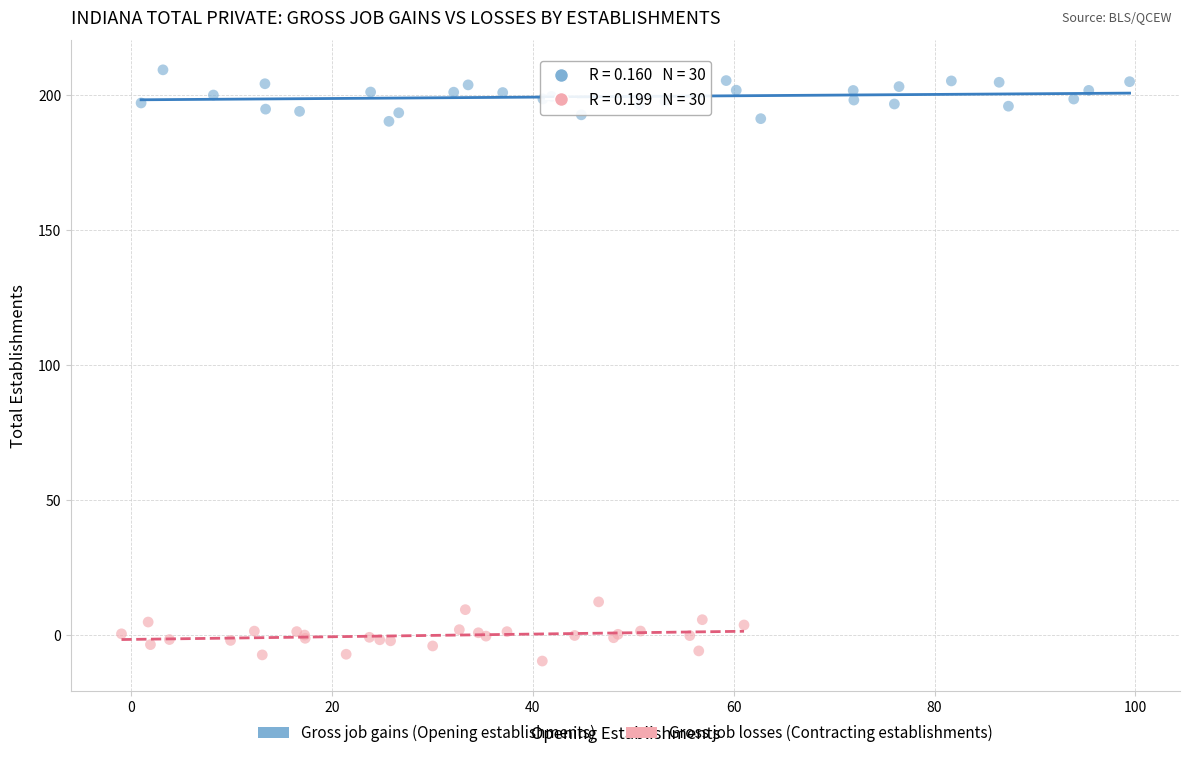

Which series reaches the maximum Y coordinate?

Gross job gains (Opening establishments)